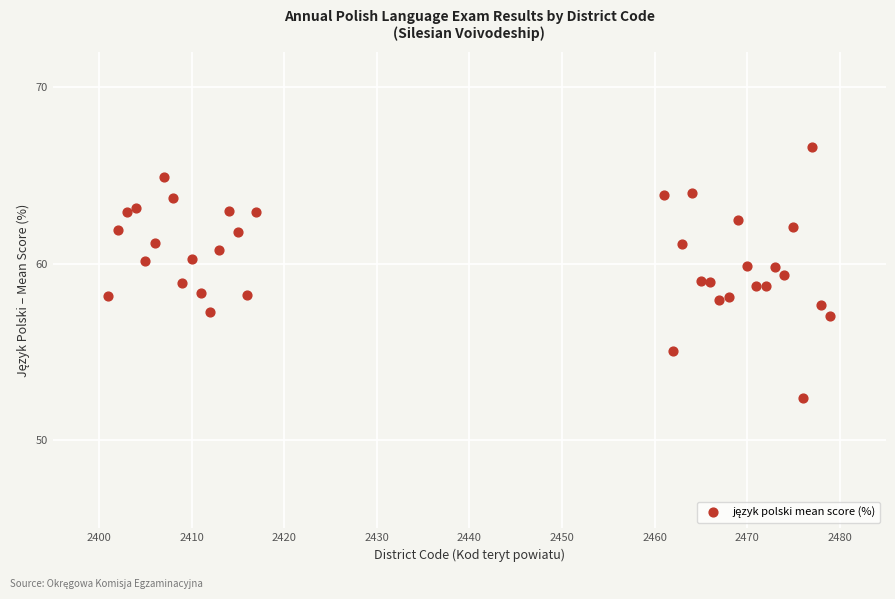

What is the range of Y values (max minus min)?

14.2